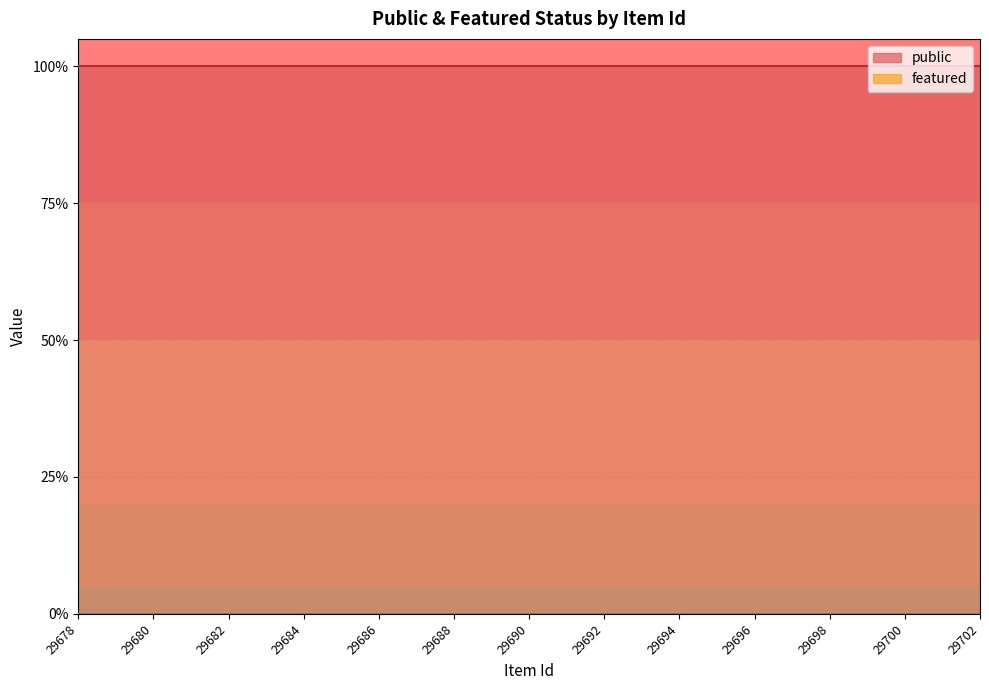

What is the greatest value displayed?

1